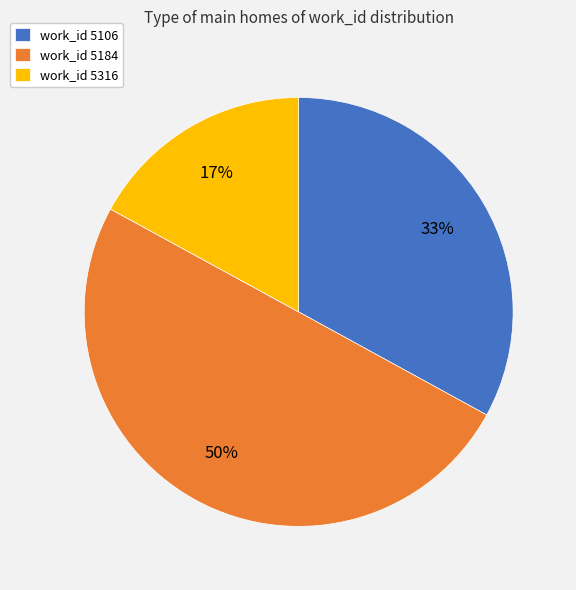

What is the smallest slice in the pie chart?

work_id 5316